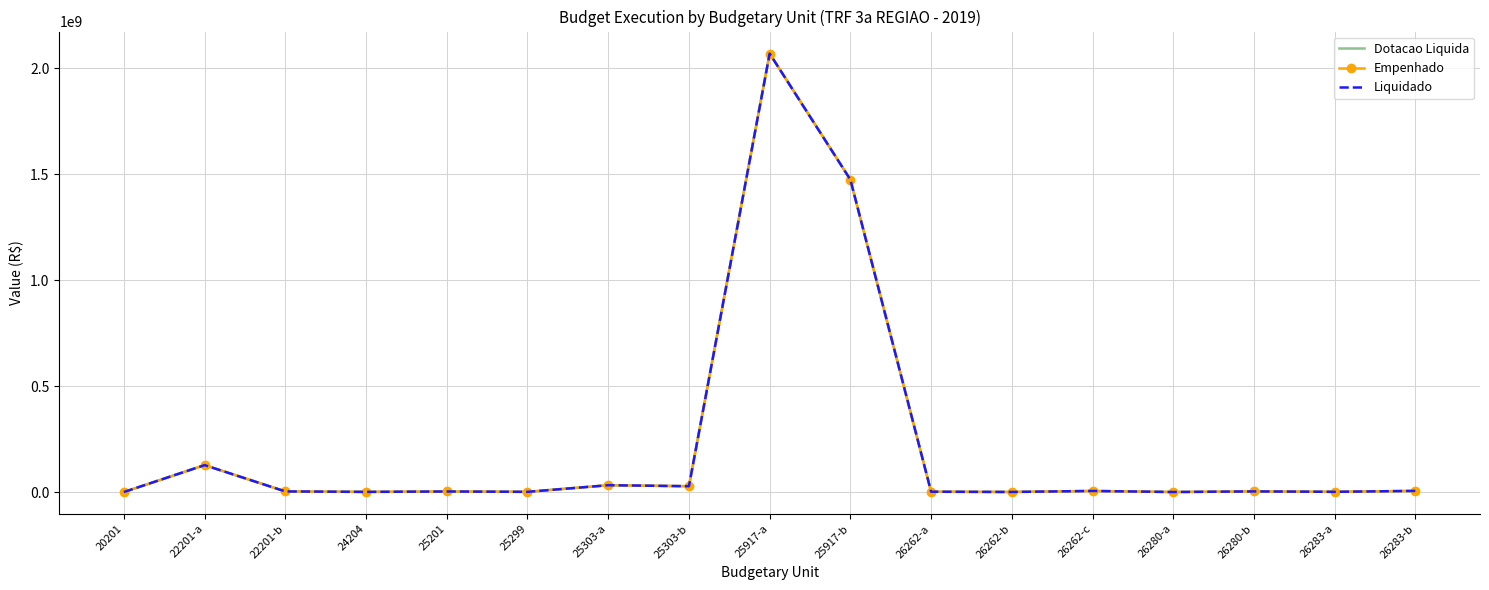

At which category does the chart reach its peak across all series?

25917-a